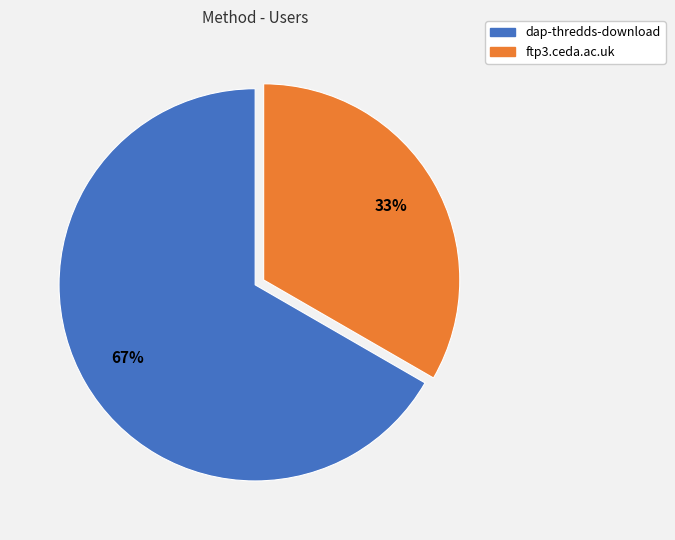

How many segments does this pie chart have?

2